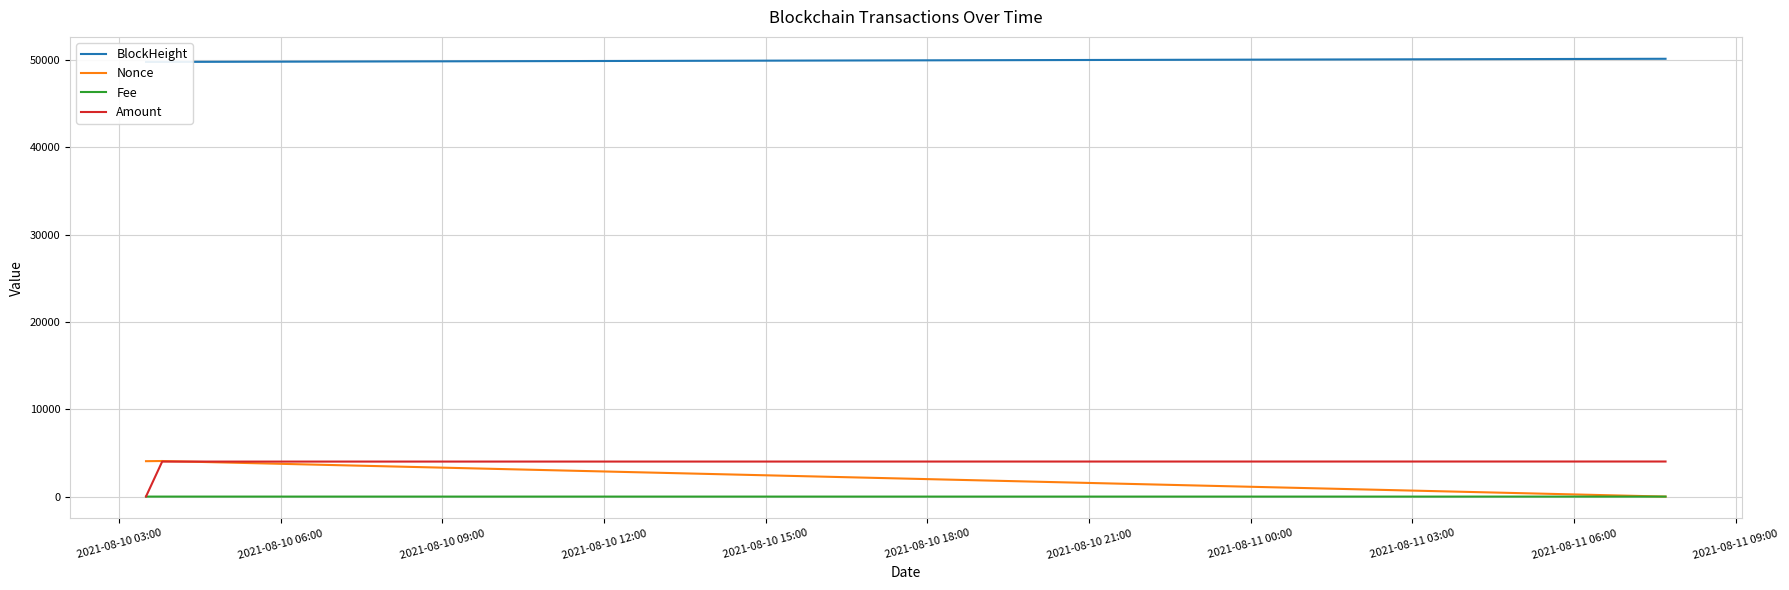

How many values in the Nonce series exceed 4056?

1